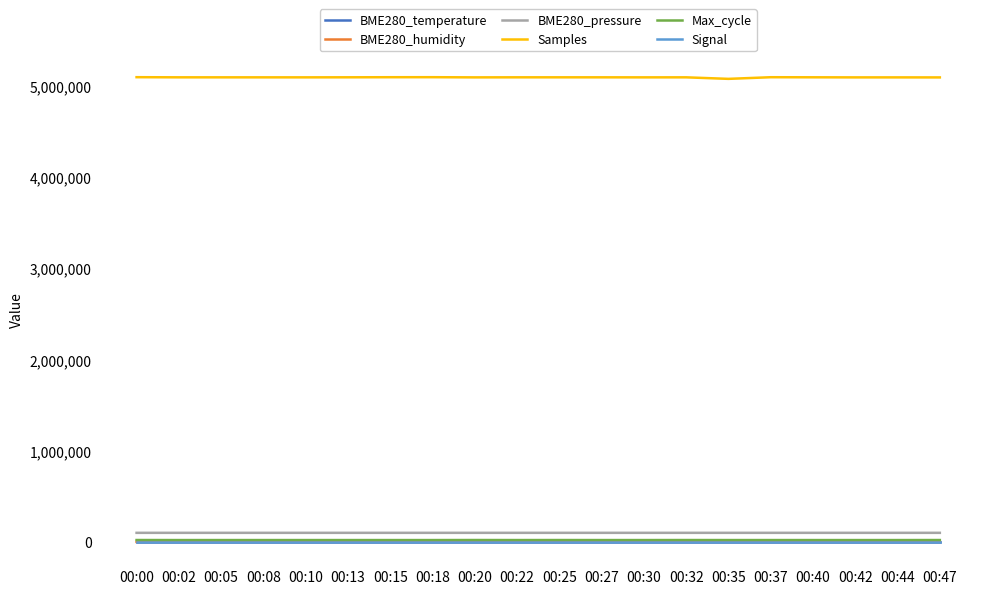

What is the greatest value displayed?

5096490.0